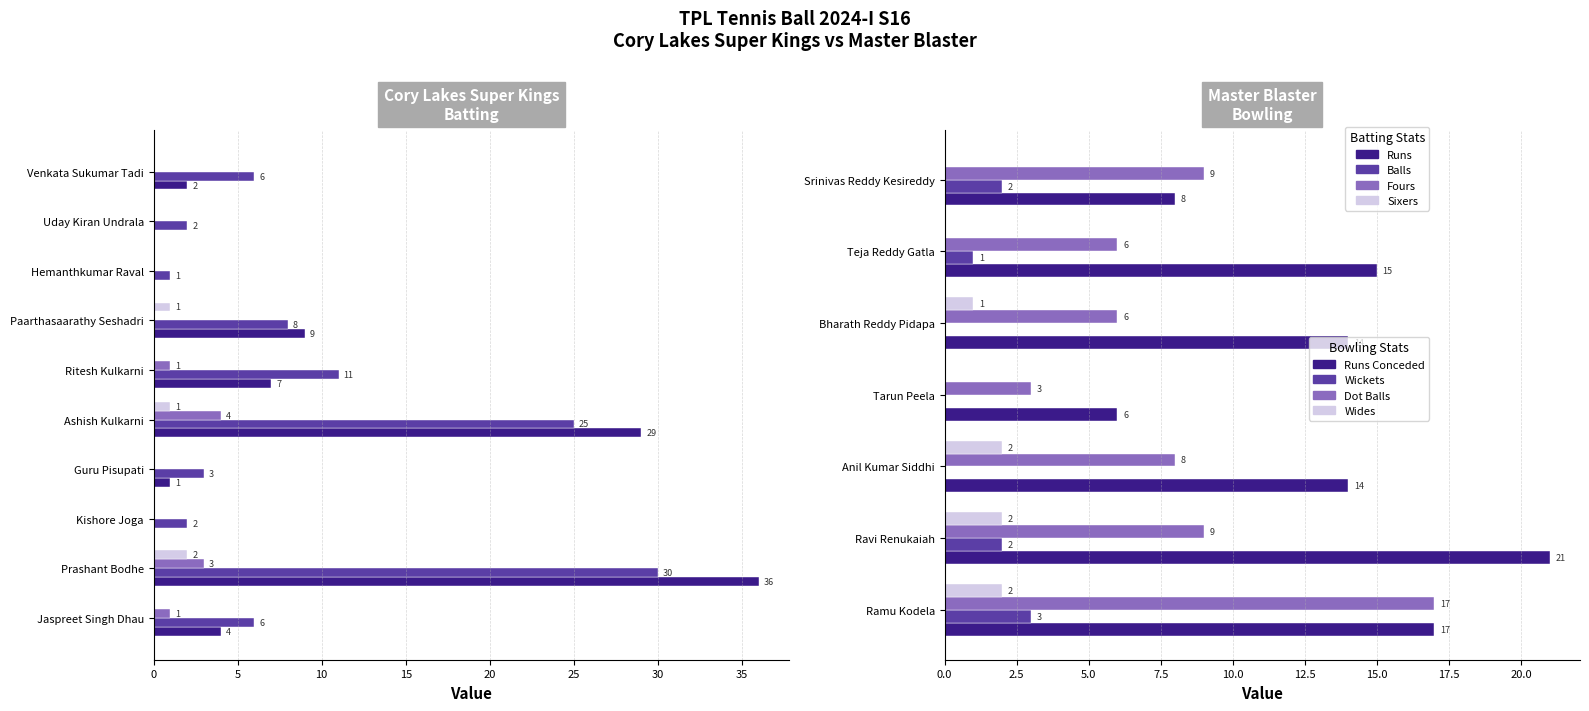

Is it true that Fours equals 0 at Kishore Joga?

True